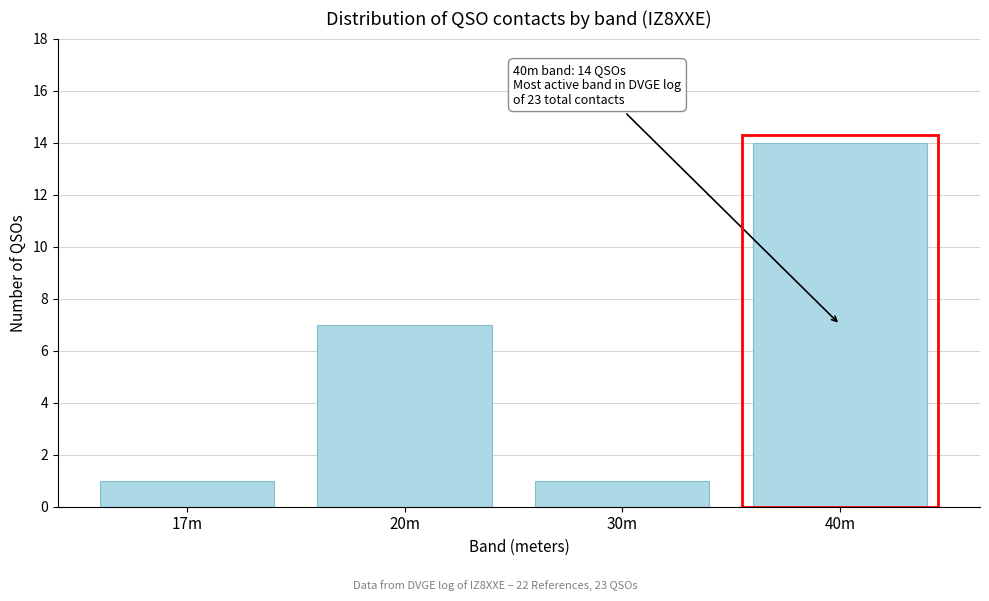

Reading left to right, list all the values displayed in this chart.

1	7	1	14